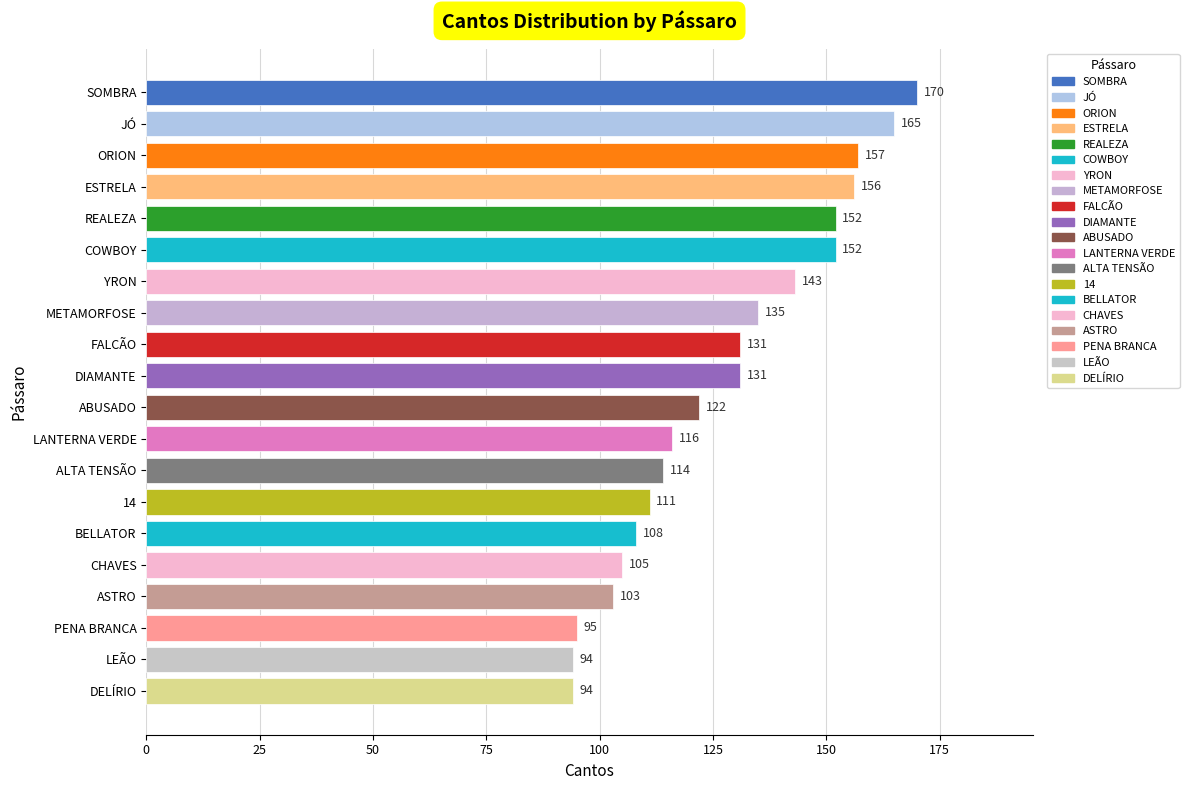

What is the value of the 16th bar from the top?

105